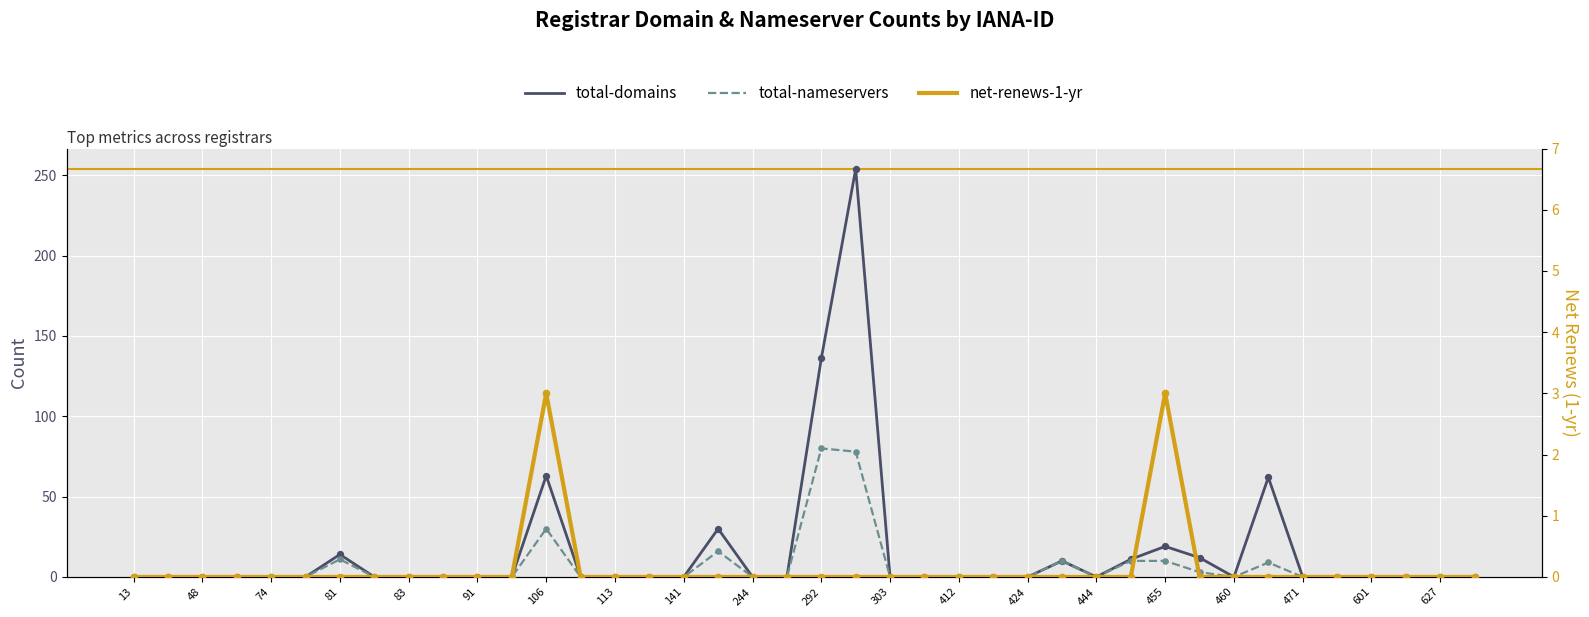

Which series contains the lowest Y value?

total-domains